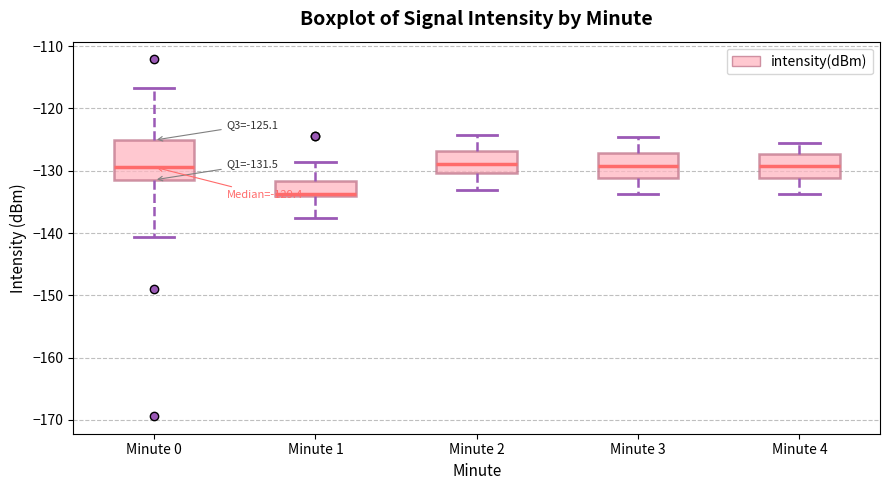

Which box is the tallest, from its lower edge to its upper edge?

Minute 0